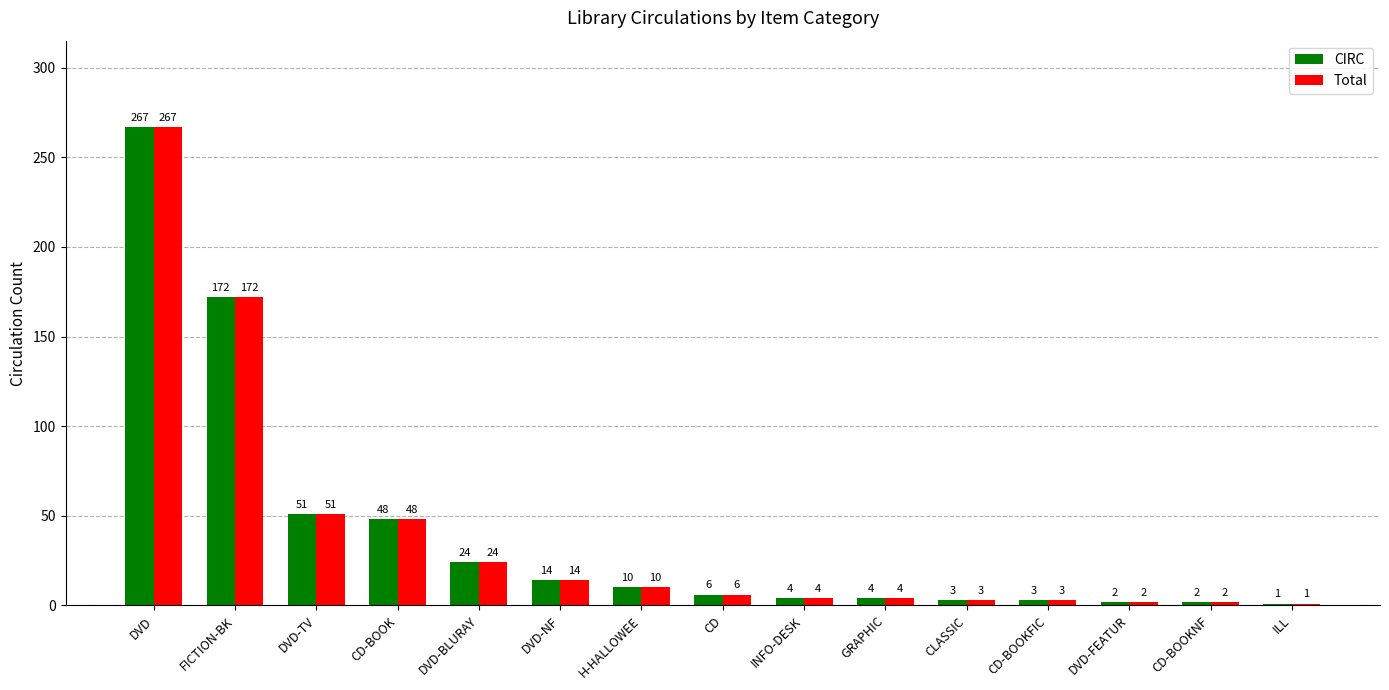

Which category has the highest value across all series?

DVD